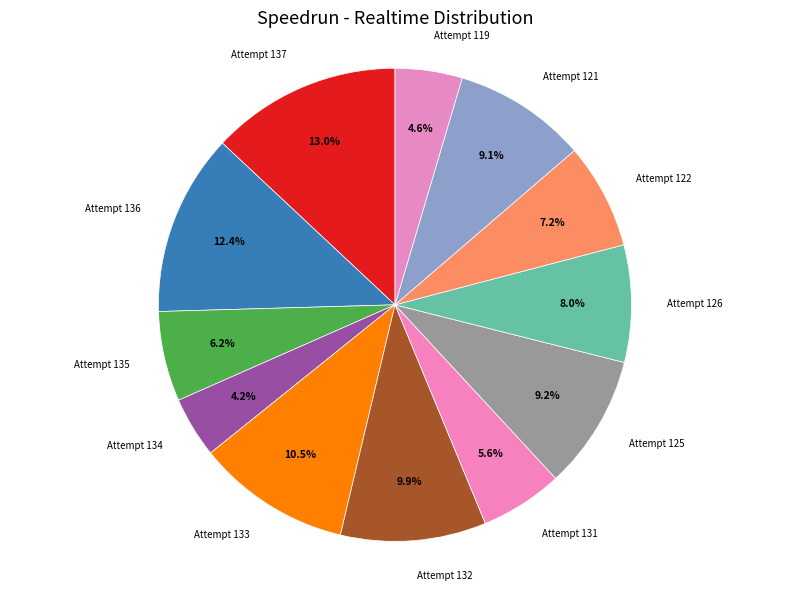

The Attempt 122 slice represents 1% of the pie. True or false?

False